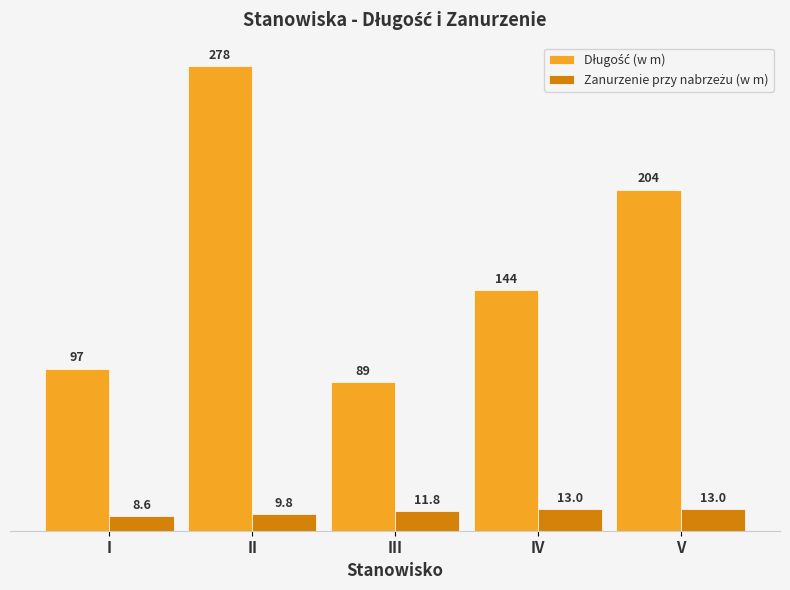

What is the greatest value displayed?

278.0